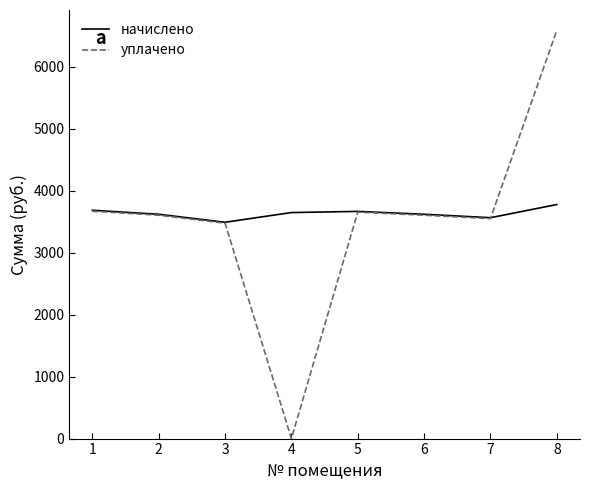

What is the greatest value displayed?

6586.5